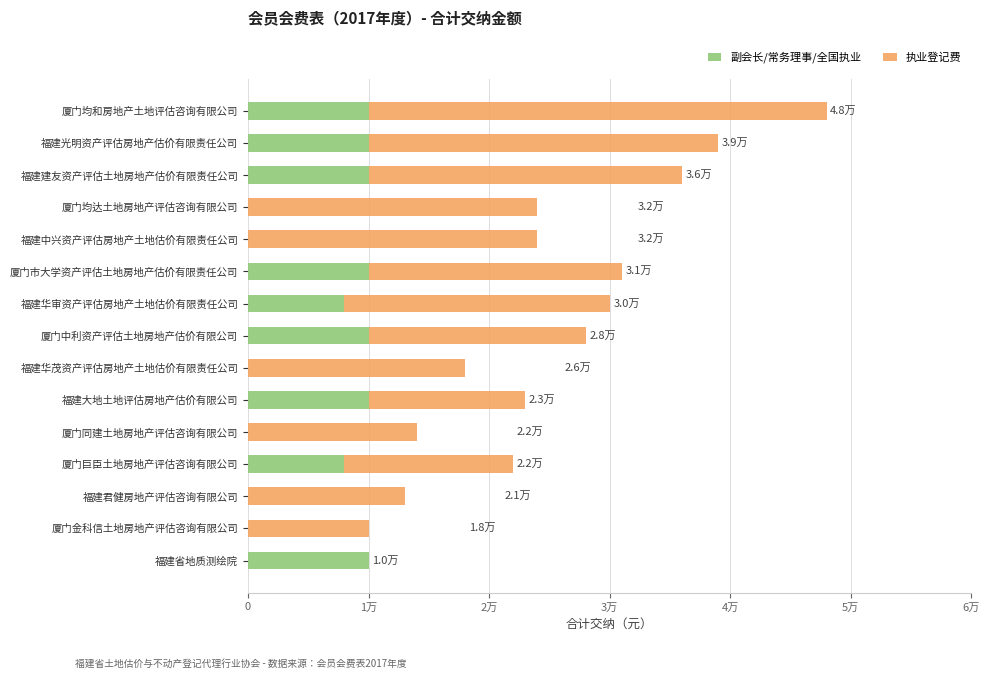

What are all the series names shown in the legend?

副会长/常务理事/全国执业, 执业登记费